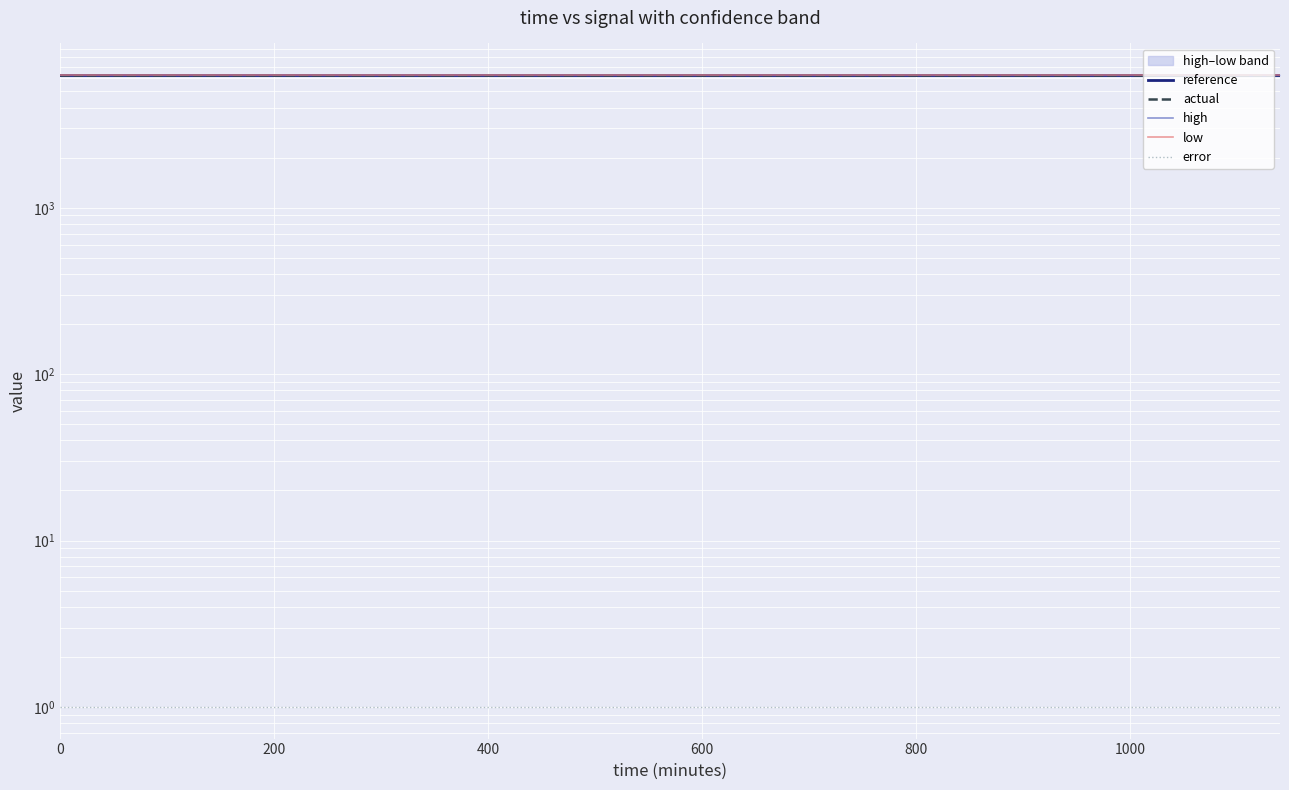

What position from the left is 800?

5